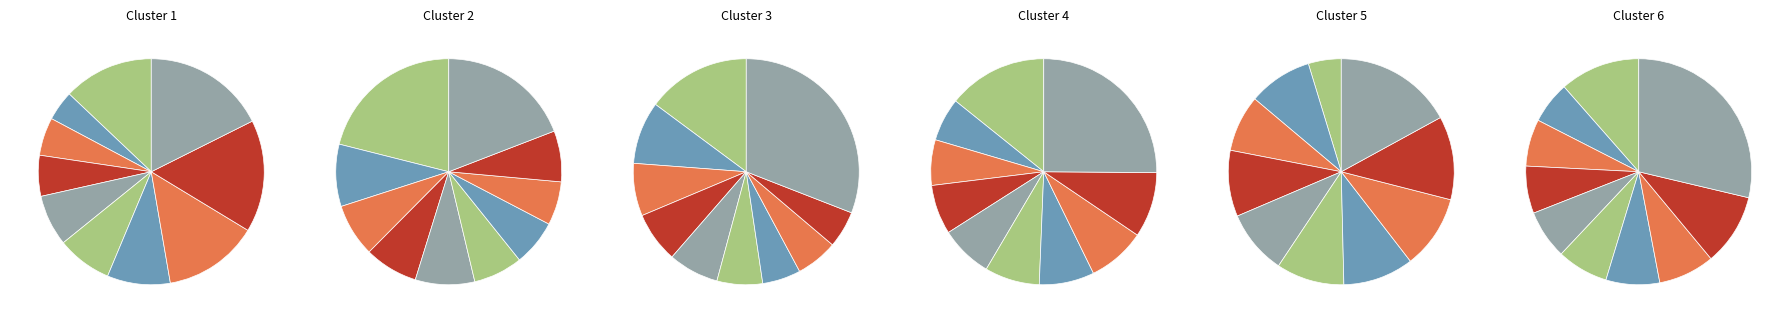

To the nearest percent, what is the average slice percentage?

10%